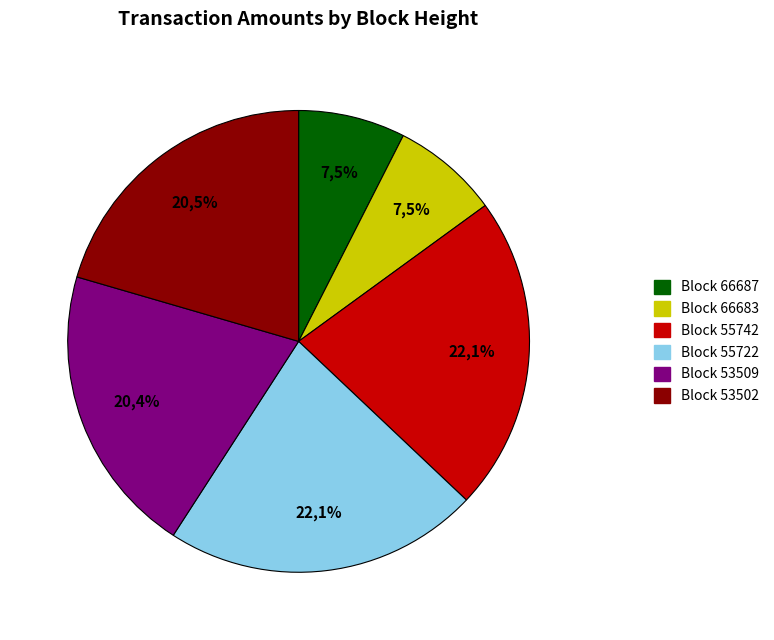

What percentage do 53502 and 55742 together represent?

42.6%